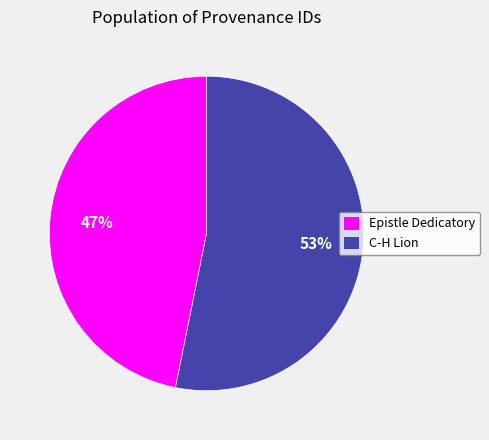

Is there a majority slice in this chart?

Yes